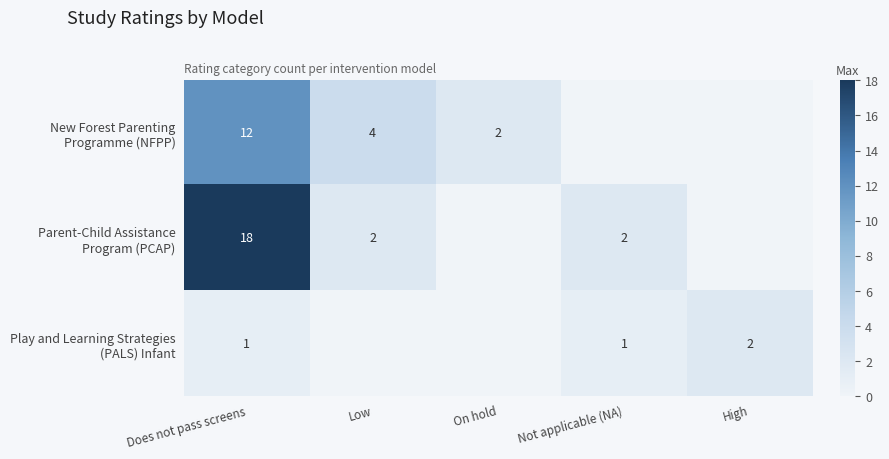

What is the spread (max minus min) of values at Does not pass screens?

17